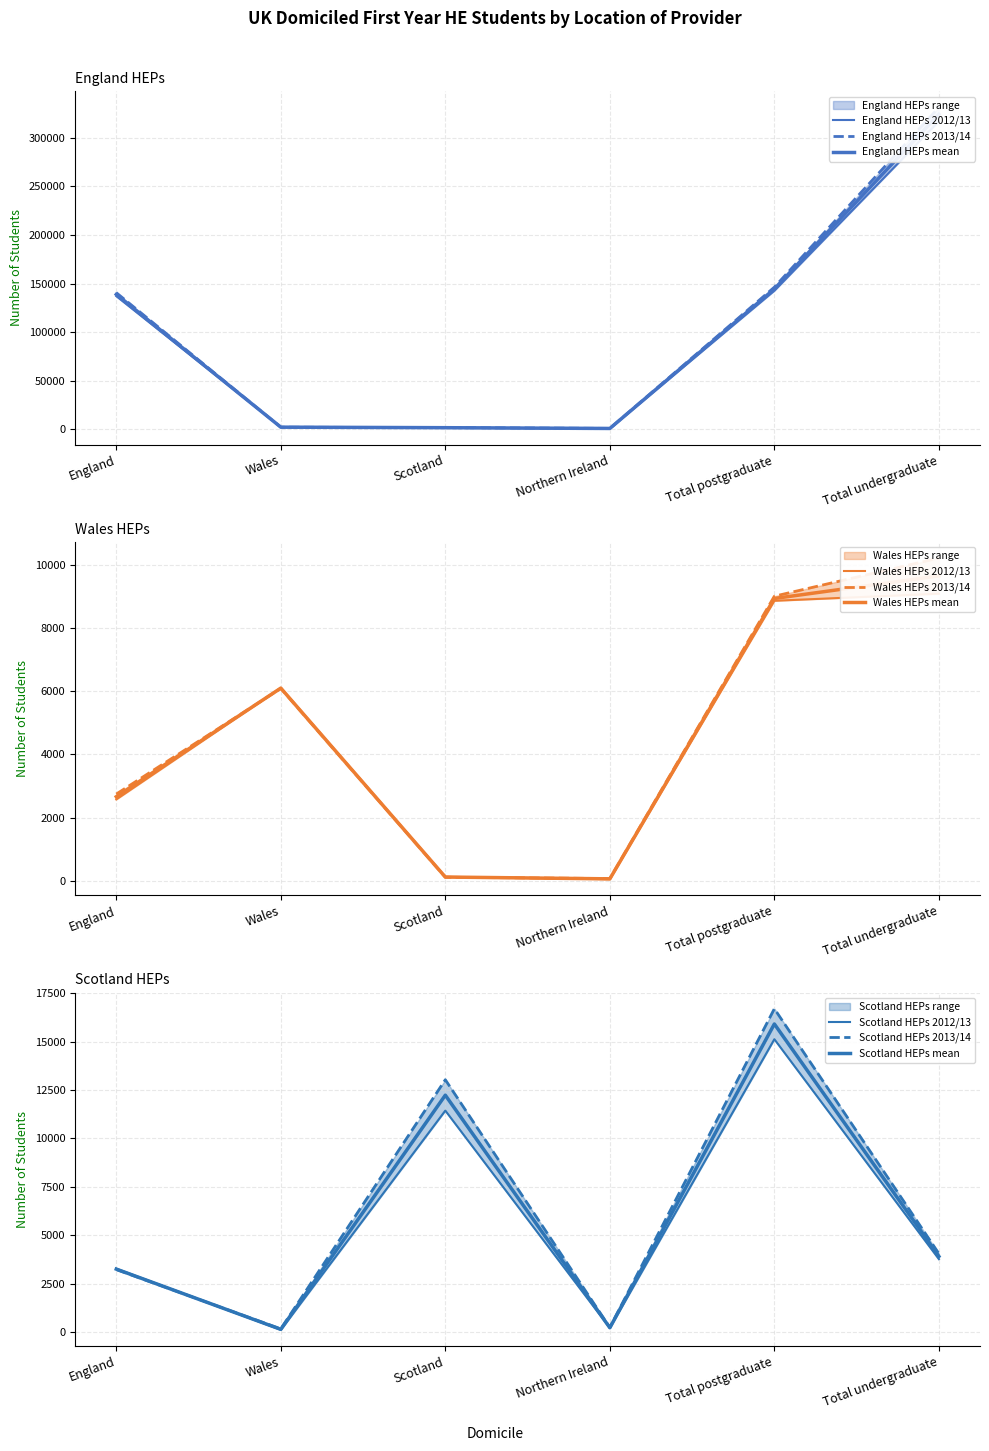

What is the label of the 3rd point from the left?

Scotland